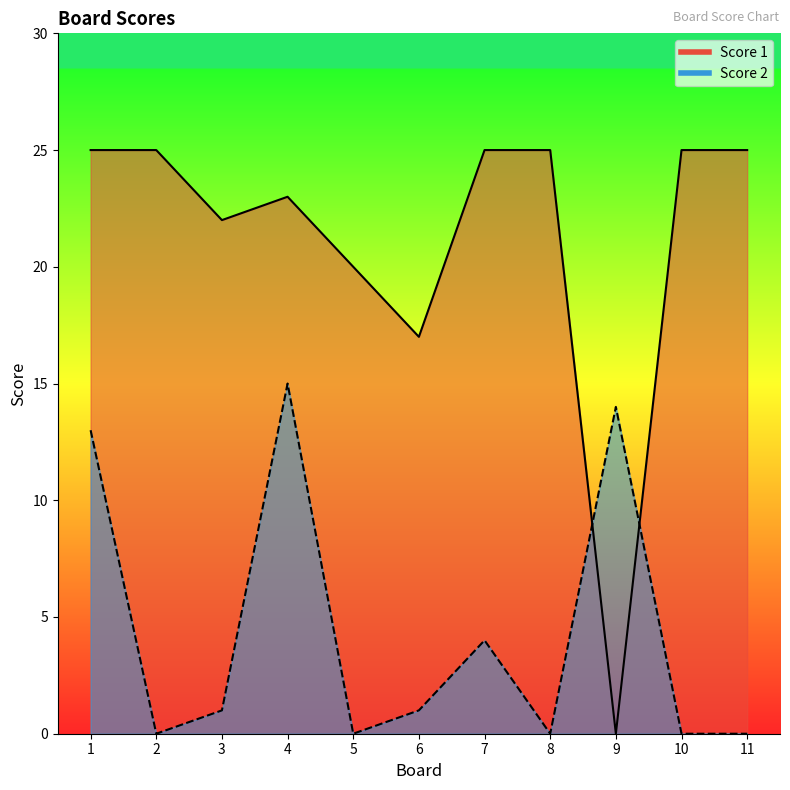

How many distinct data groups are displayed?

2